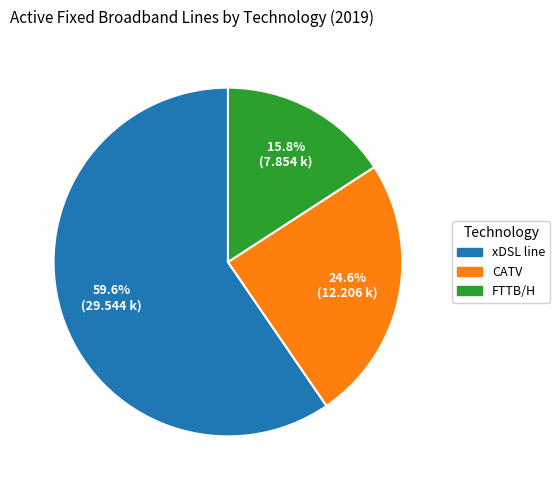

Is there any slice that represents more than half of the pie?

Yes